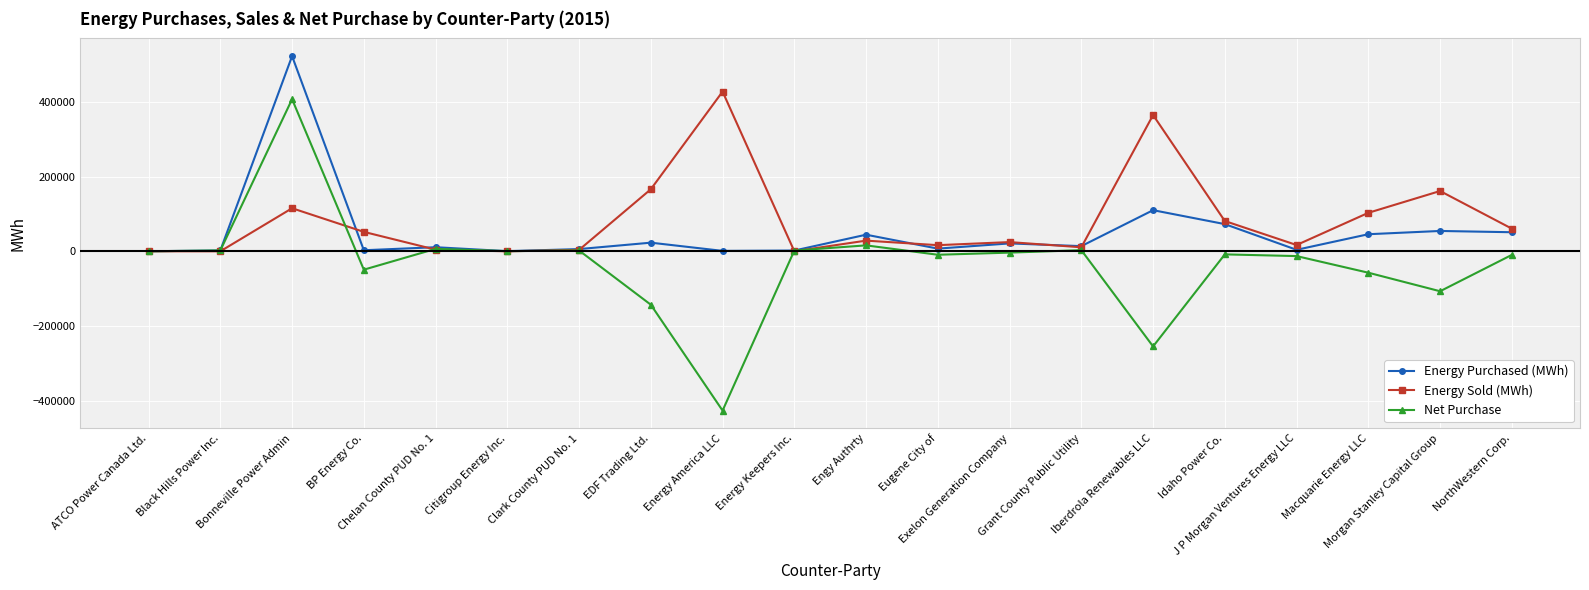

At which category is the sum across all series the highest?

Bonneville Power Admin